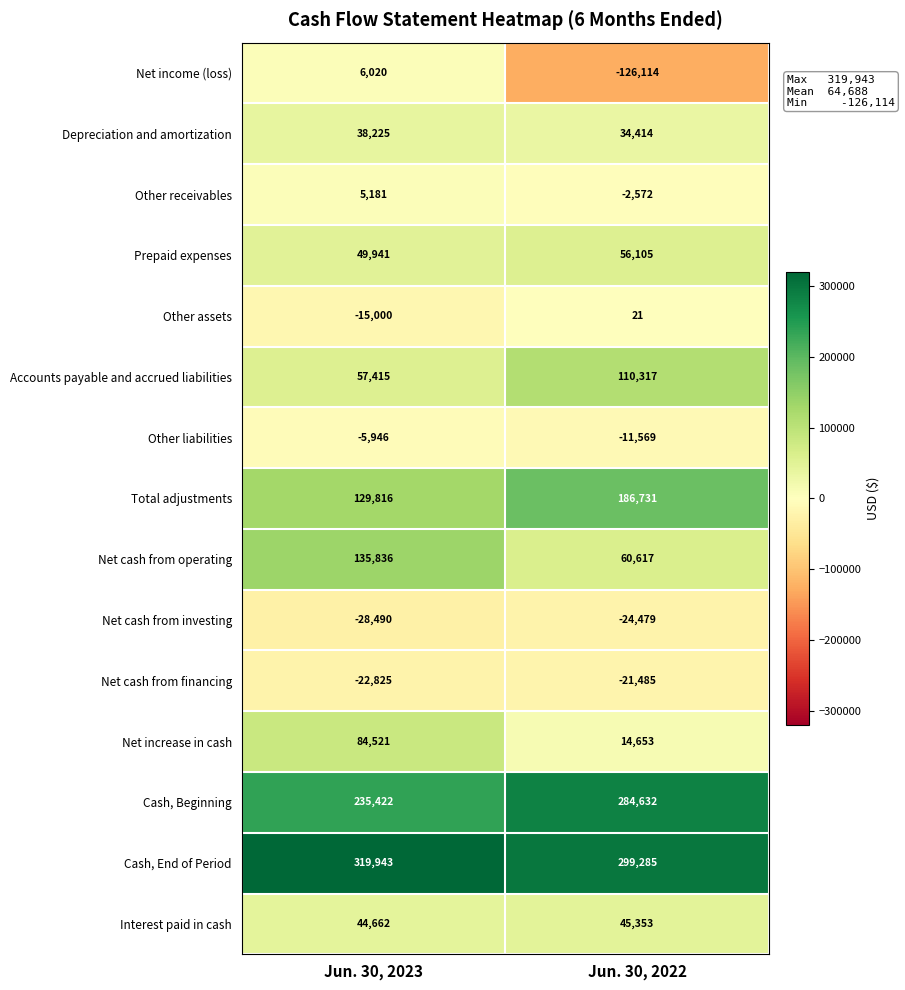

Rank the series by their maximum value, from highest to lowest.

Cash, End of Period, Cash, Beginning, Total adjustments, Net cash from operating, Accounts payable and accrued liabilities, Net increase in cash, Prepaid expenses, Interest paid in cash, Depreciation and amortization, Net income (loss), Other receivables, Other assets, Other liabilities, Net cash from financing, Net cash from investing